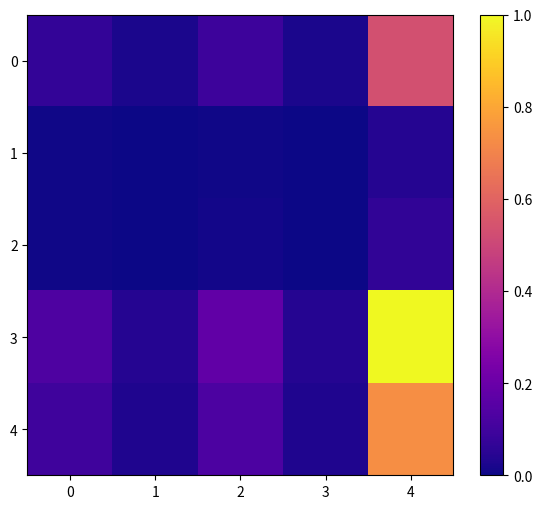

At which category is the sum across all series the highest?

4